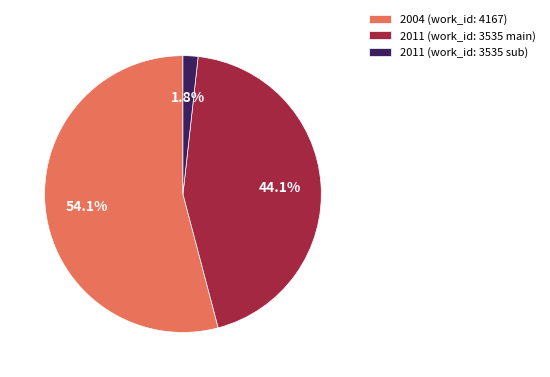

Which category has the smallest portion of the pie?

2011 (work_id: 3535 sub)